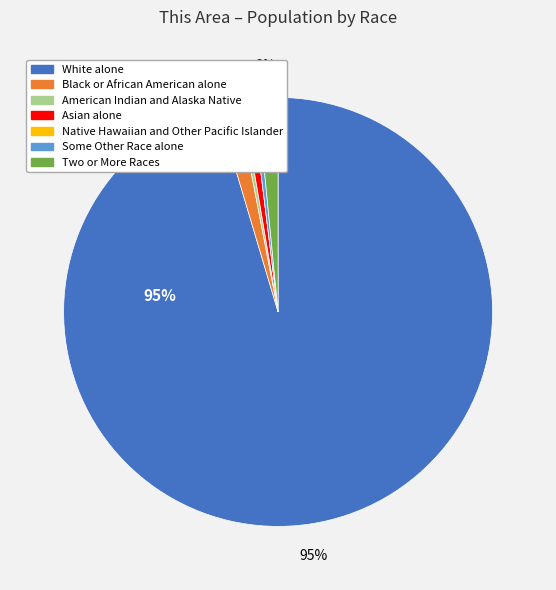

Combined, do Asian alone and American Indian and Alaska Native account for over 50%?

No